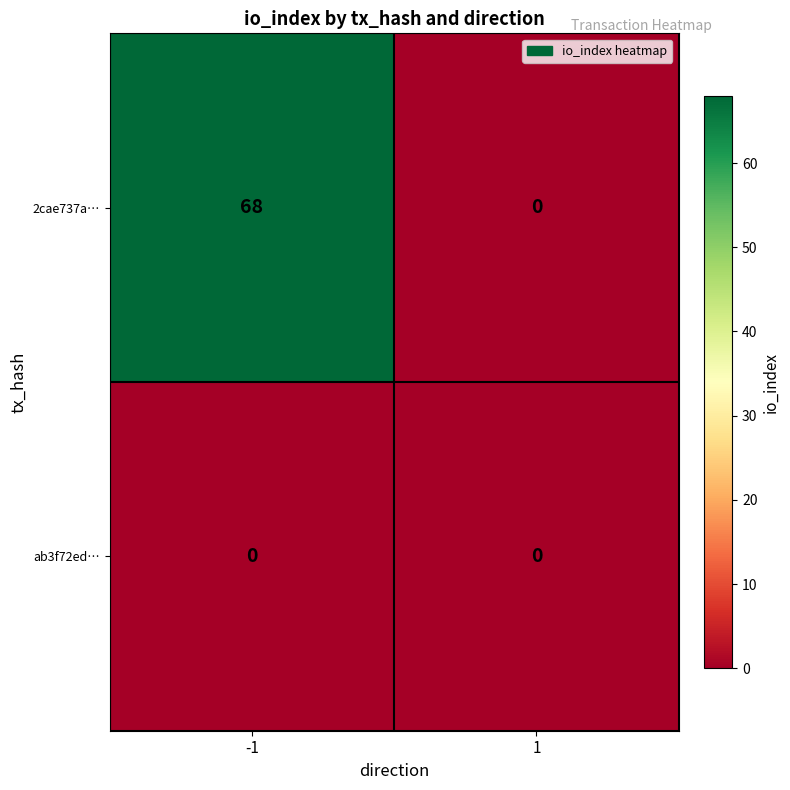

At how many categories does at least one series exceed 22?

1